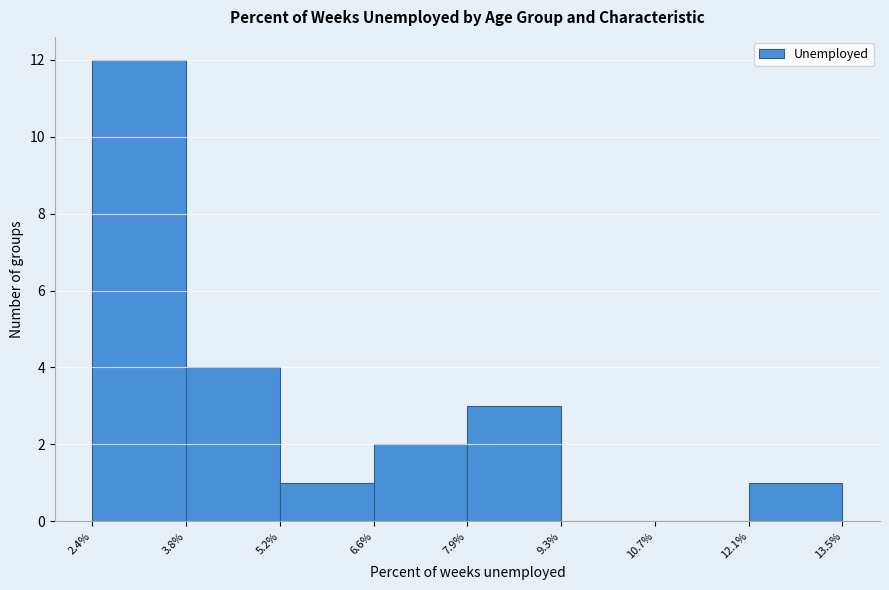

Which range on the x-axis has the tallest bar?

2.4% to 3.8%